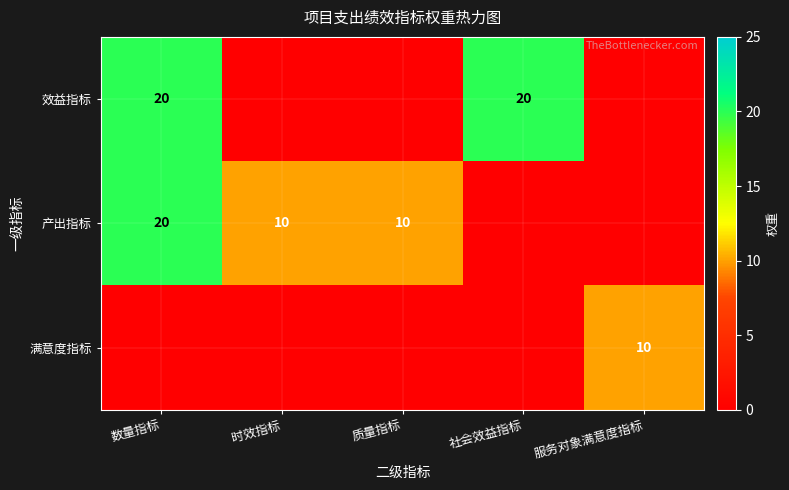

What is the sum of the 产出指标 values at 质量指标 and 数量指标?

30